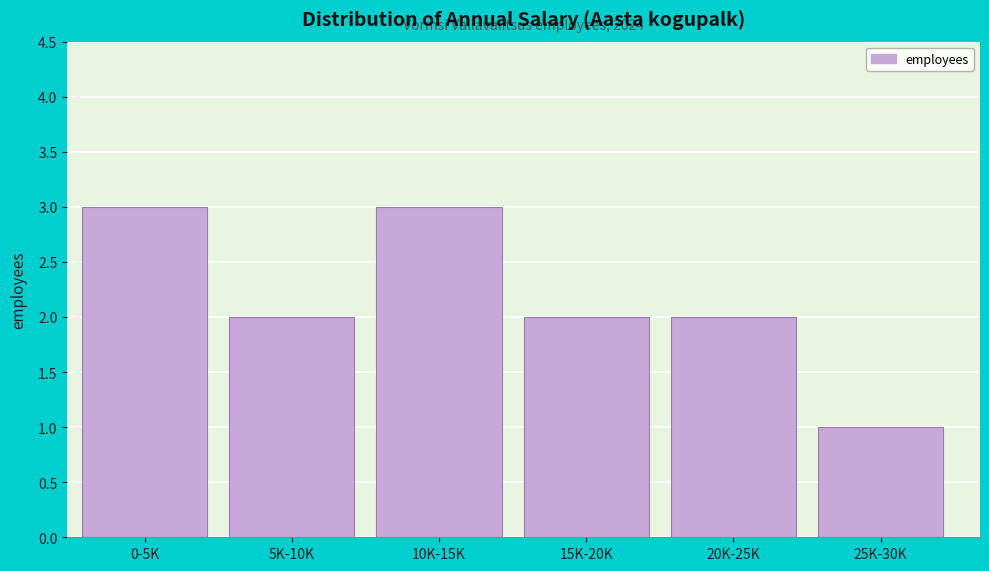

Reading right to left, transcribe all the data shown in this chart.

25K-30K=1	20K-25K=2	15K-20K=2	10K-15K=3	5K-10K=2	0-5K=3